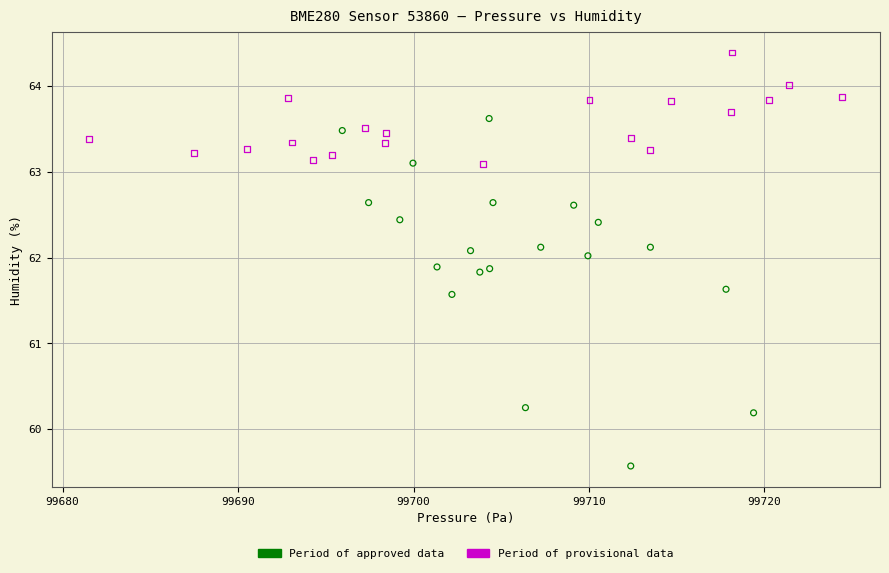

Which series reaches the maximum Y coordinate?

Period of provisional data